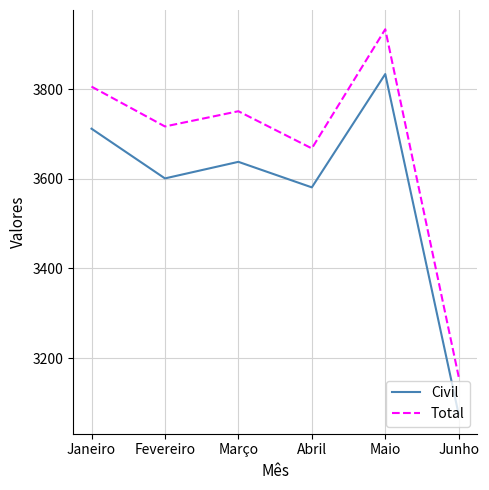

Reading left to right, extract all data points from this chart.

Civil: Janeiro=3712	Fevereiro=3601	Março=3638	Abril=3581	Maio=3834	Junho=3074
Total: Janeiro=3806	Fevereiro=3717	Março=3751	Abril=3668	Maio=3934	Junho=3158